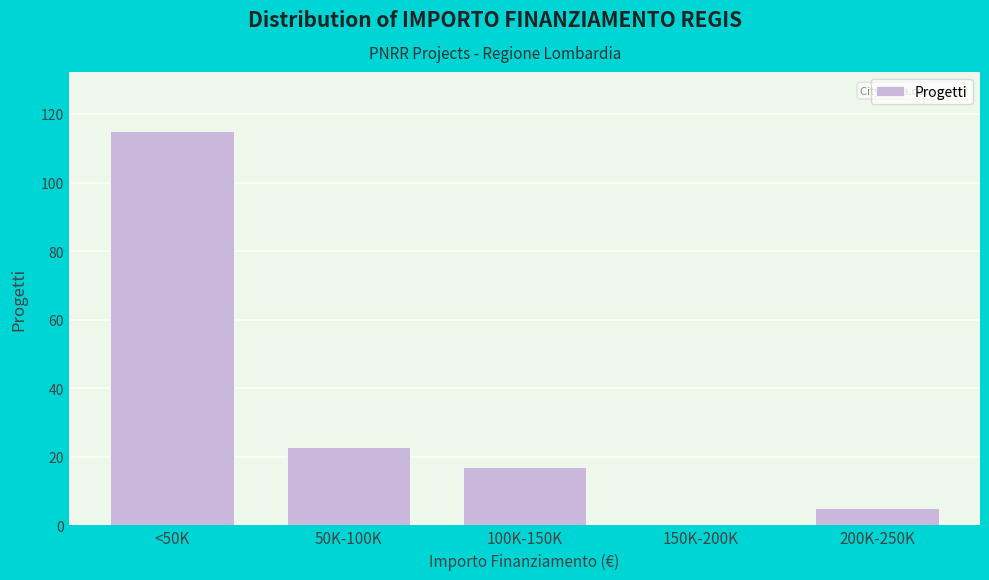

Reading left to right, extract all data points from this chart.

<50K=115	50K-100K=23	100K-150K=17	150K-200K=0	200K-250K=5